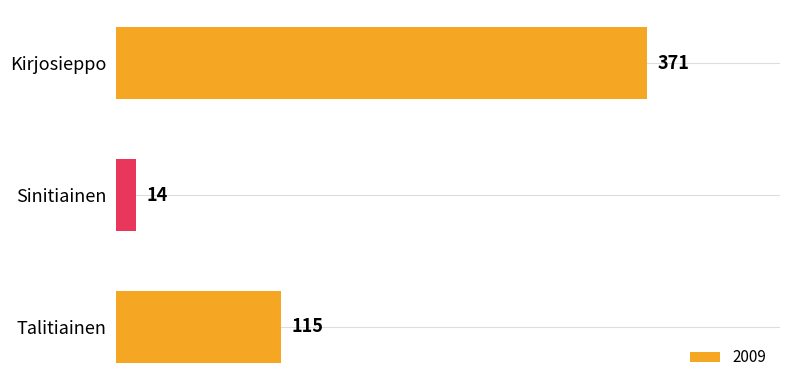

How many bars are there in total?

3